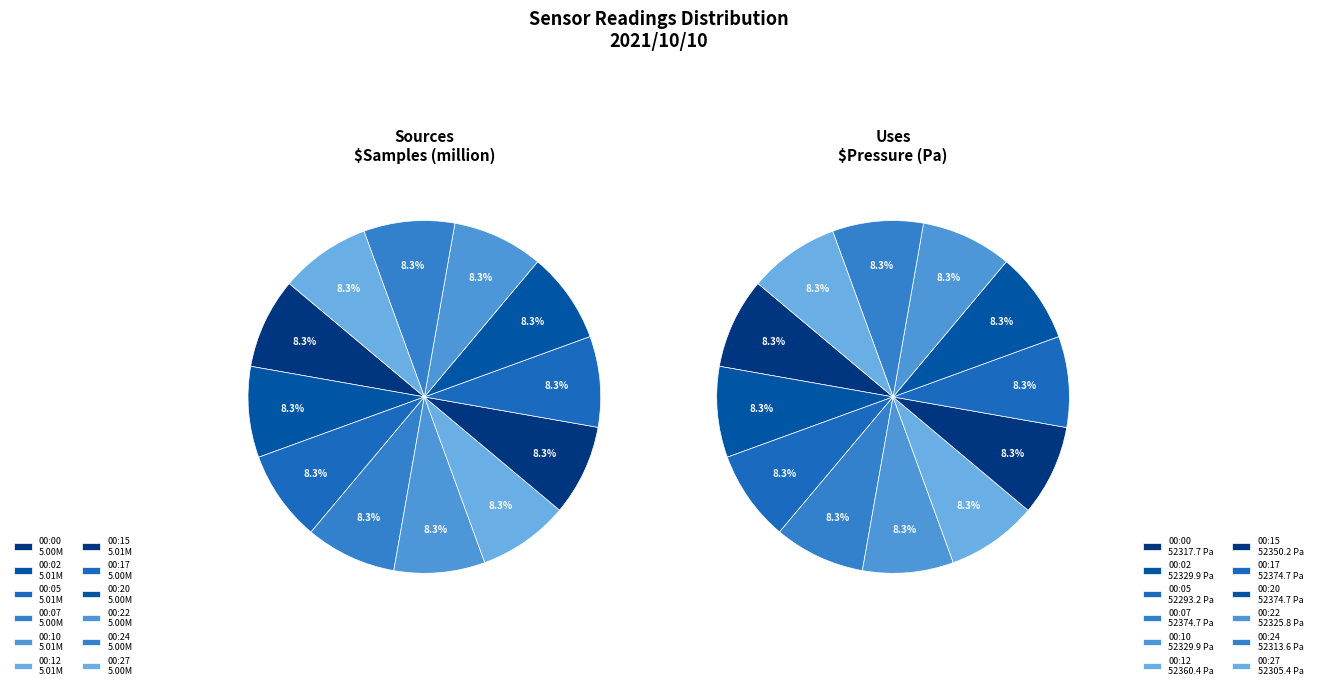

To the nearest percent, what portion does 00:10 represent?

8%